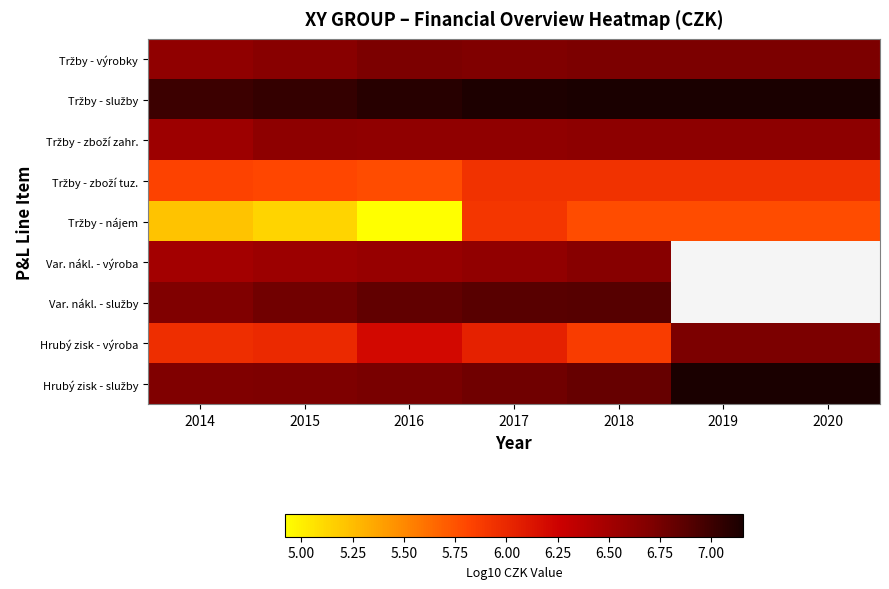

Is it true that Hrubý zisk - služby equals 7.2 at 2019?

True